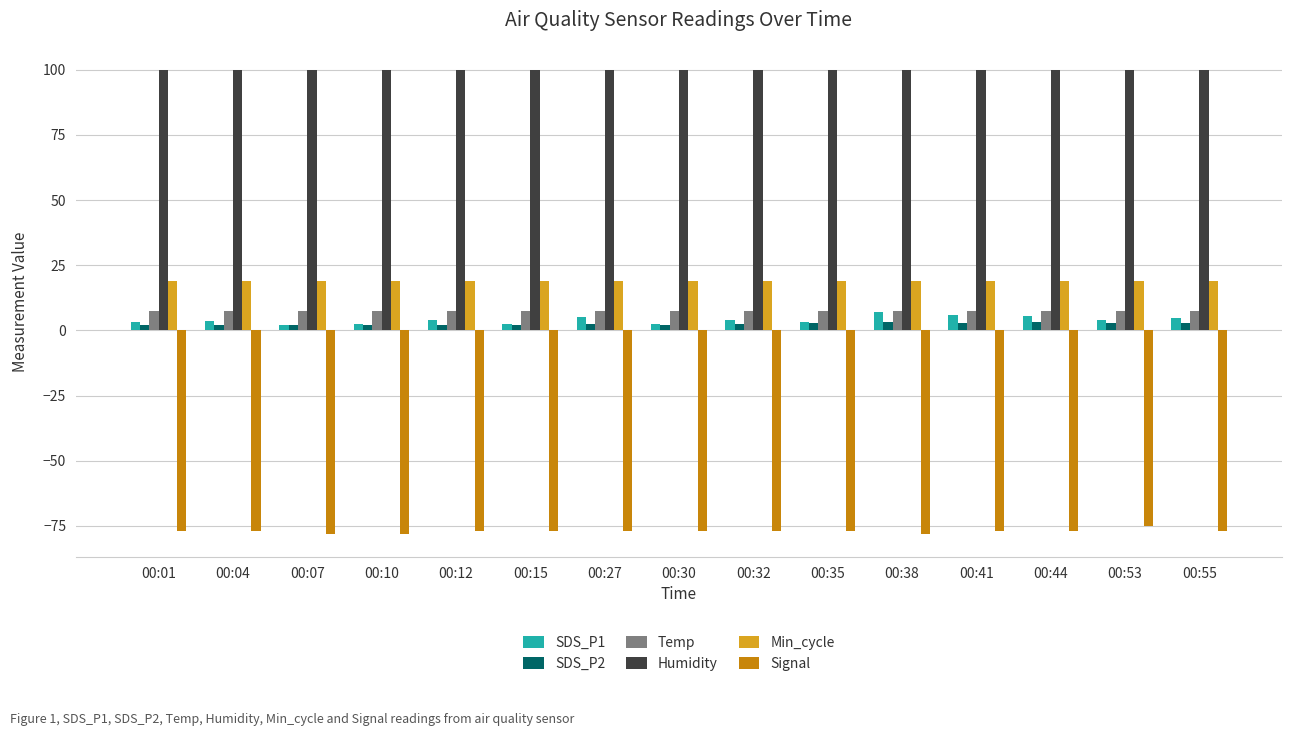

What is the lowest value of the SDS_P1 series?

2.3